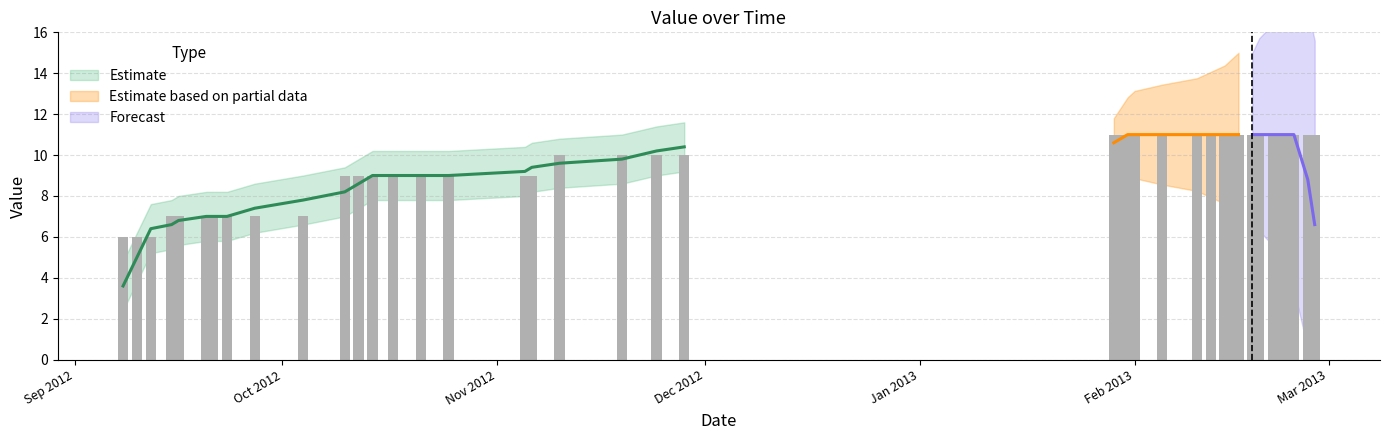

What is the smallest value displayed?

6